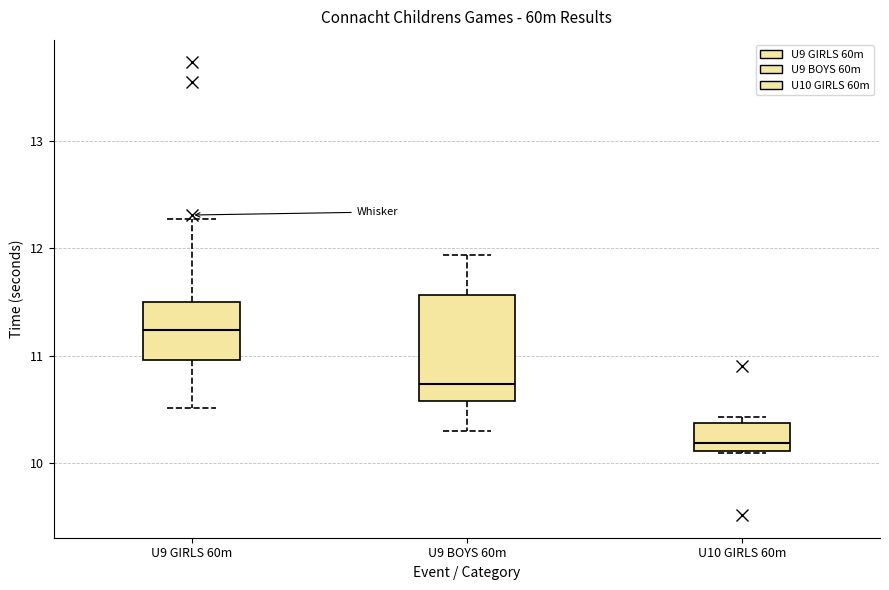

Where is the upper edge of the box for U9 GIRLS 60m on the y-axis? The values are not printed on the chart, so give them approximately, as read against the axis.

11.5